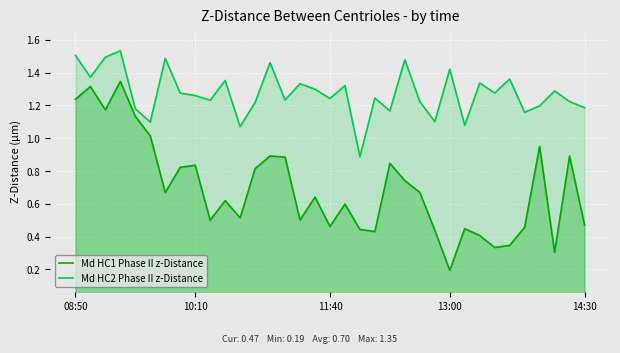

List the series in order of their overall mean, highest first.

Md HC2 Phase II z-Distance, Md HC1 Phase II z-Distance